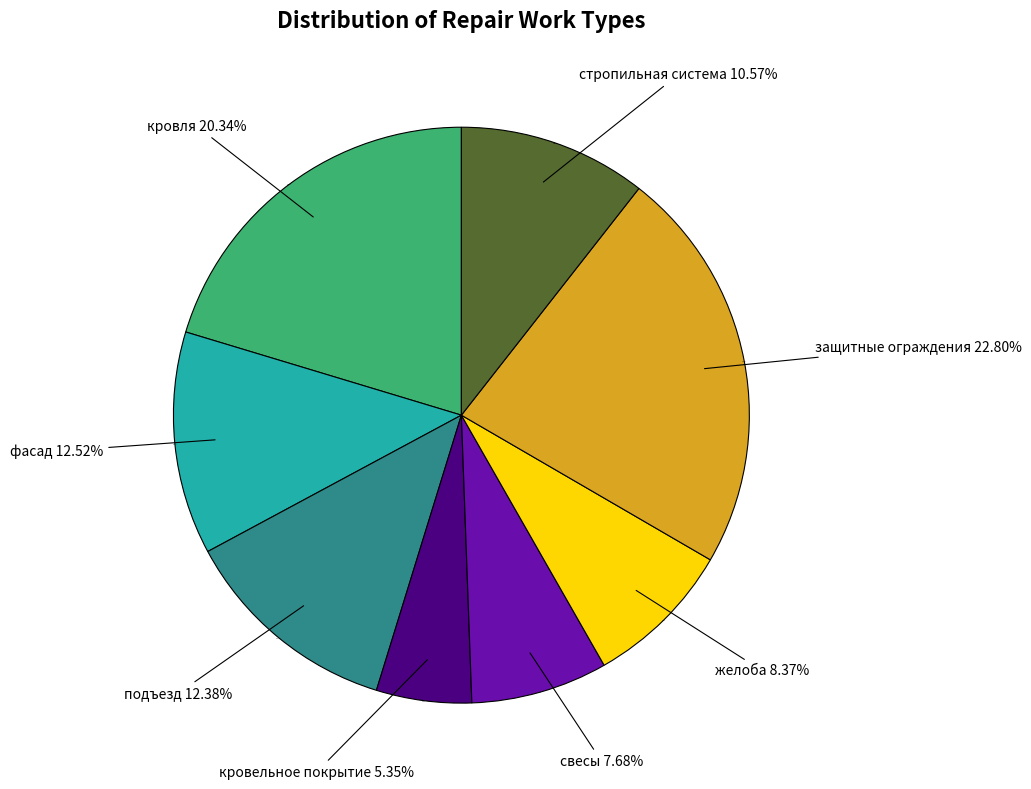

Is the sum of желоба and стропильная система greater than half?

No